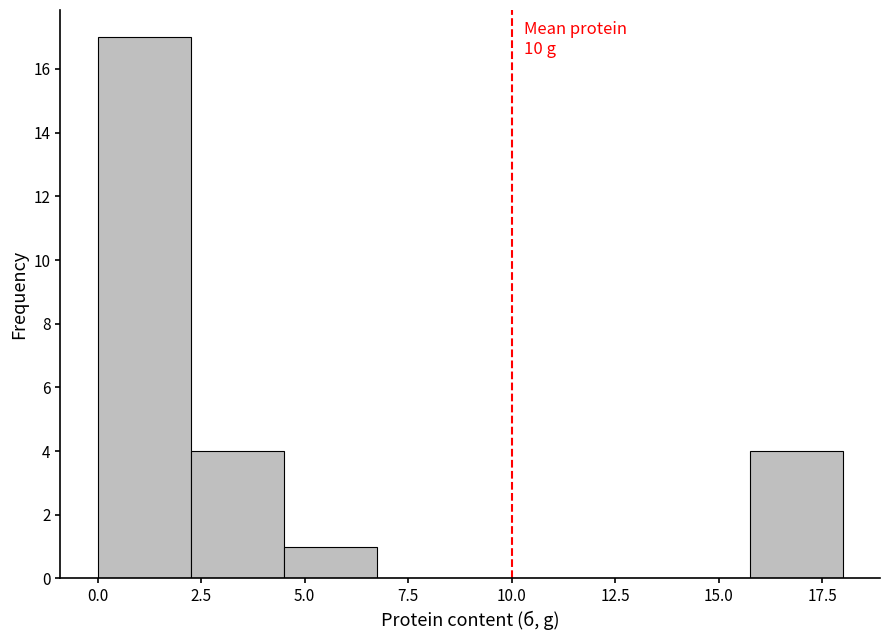

Over which range of the x-axis is the bar tallest?

0.00 to 2.25